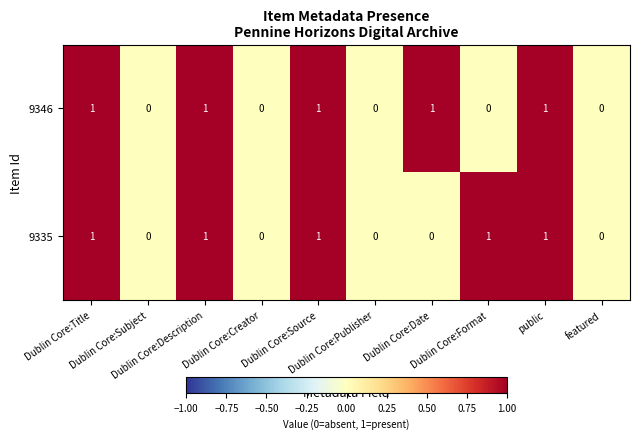

Count the number of categories in the chart.

10